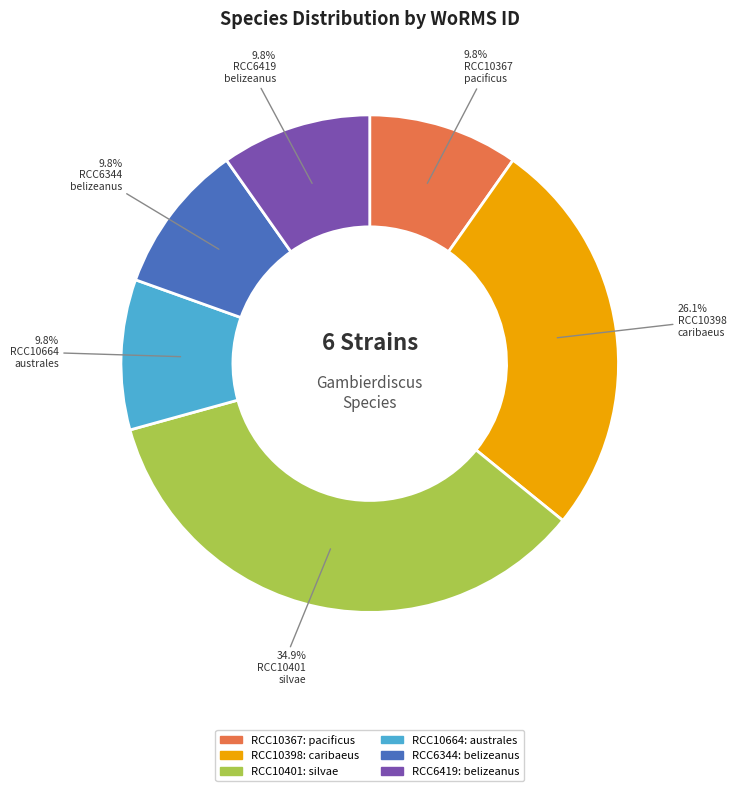

Does any single category account for the majority?

No